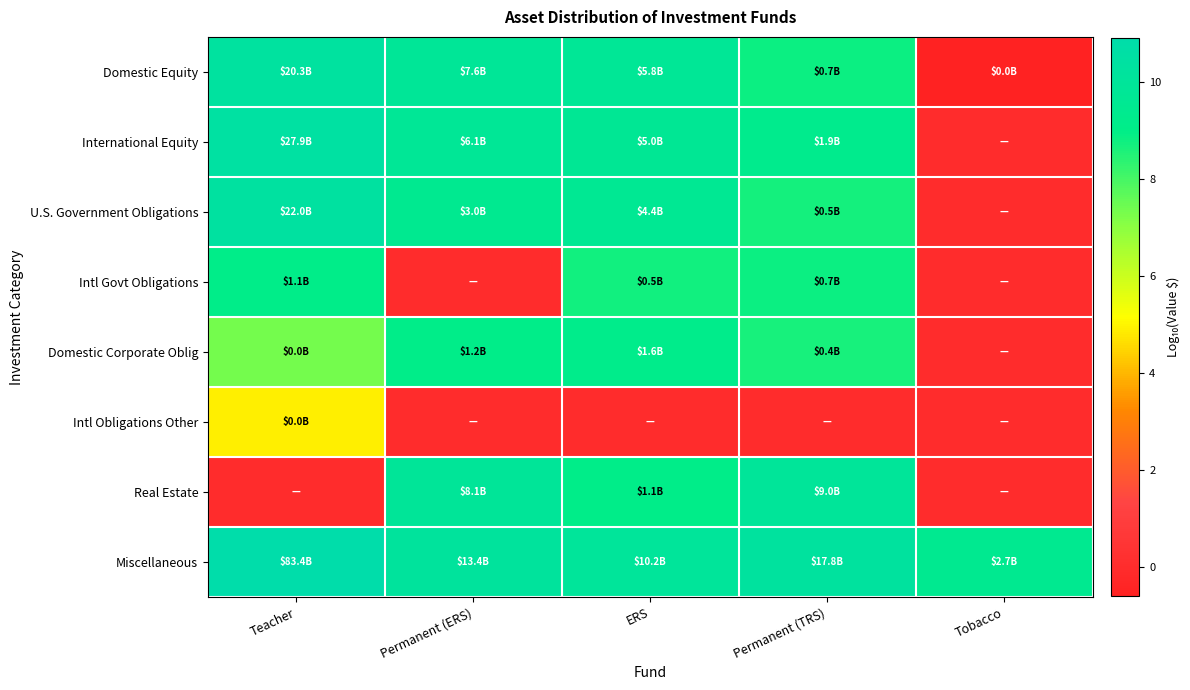

What is the maximum value shown in the chart?

10.9